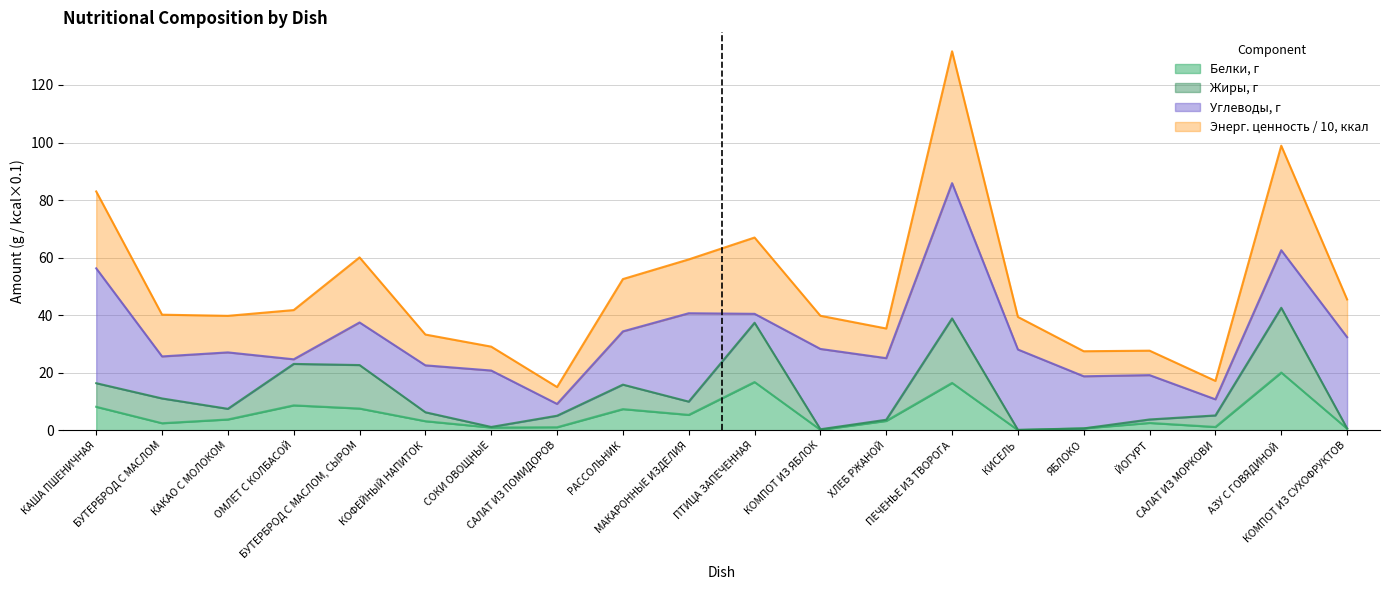

What is the label of the 16th point from the left?

ЯБЛОКО